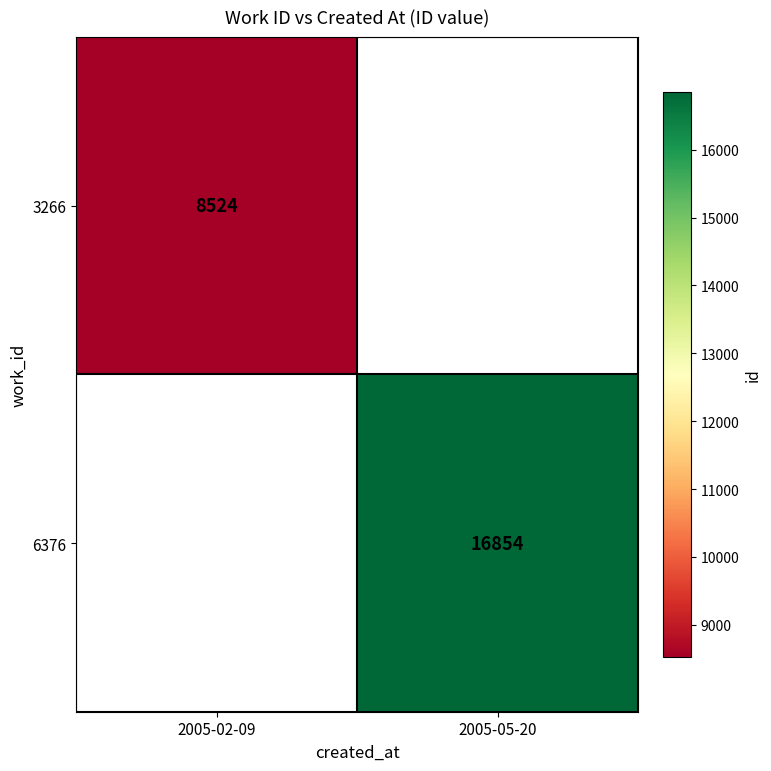

Between 2005-02-09 and 2005-05-20, which is larger?

2005-05-20